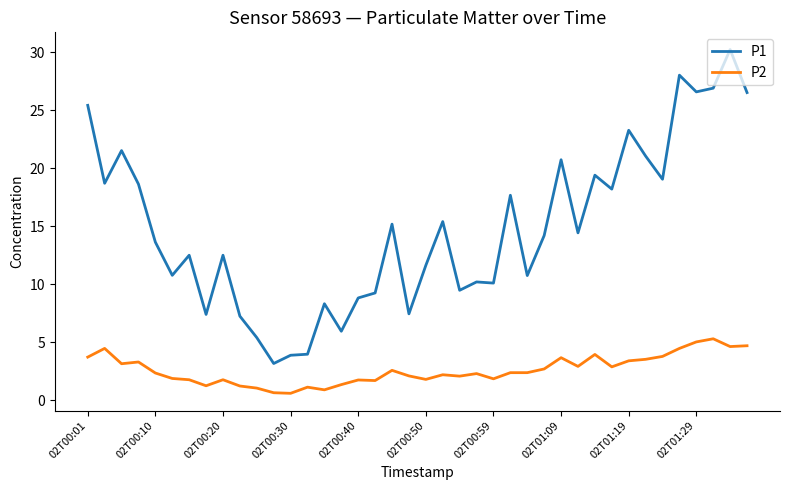

What is the difference between the maximum and minimum values in the P1 series?

27.1